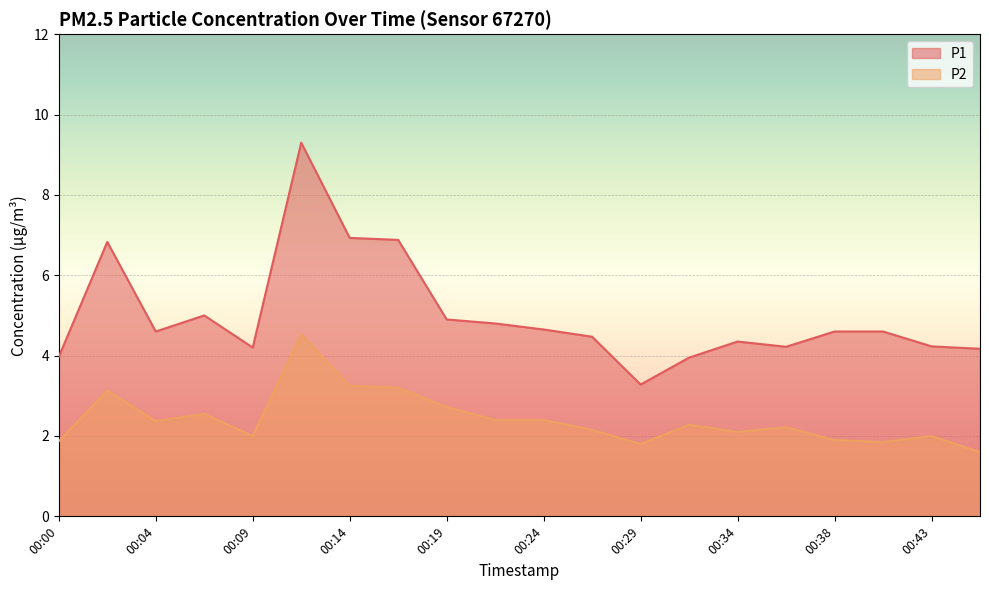

Does the chart display data point markers on the line(s)?

No